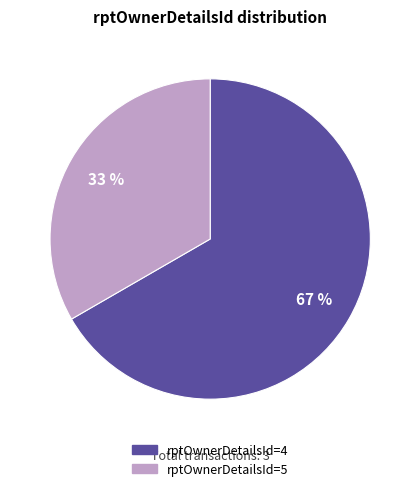

What percentage is the rptOwnerDetailsId=4 slice, to the nearest percent?

67%